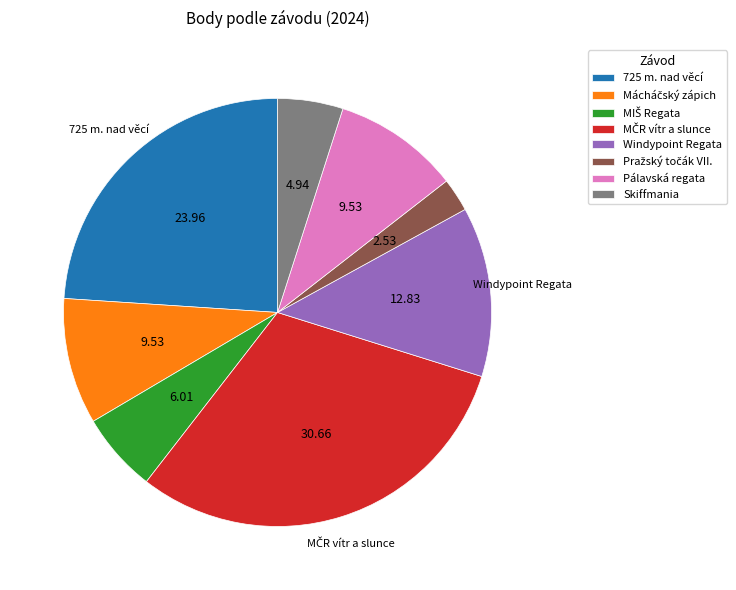

Is the sum of 725 m. nad věcí and Skiffmania greater than half?

No